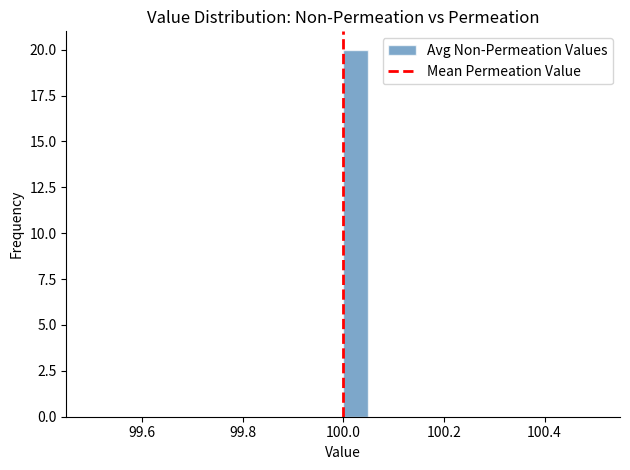

Read against the x-axis, roughly where is the centre of the tallest bar?

100.02